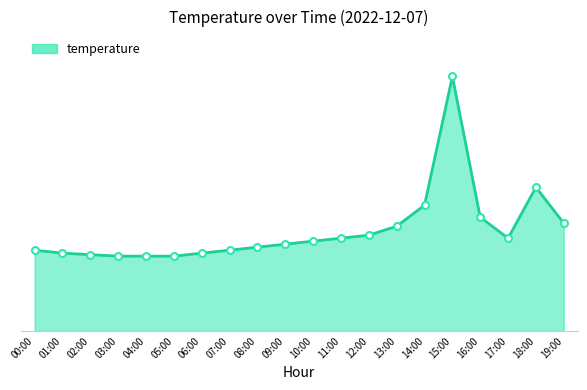

Where is the data nearest to the value 5?

18:00